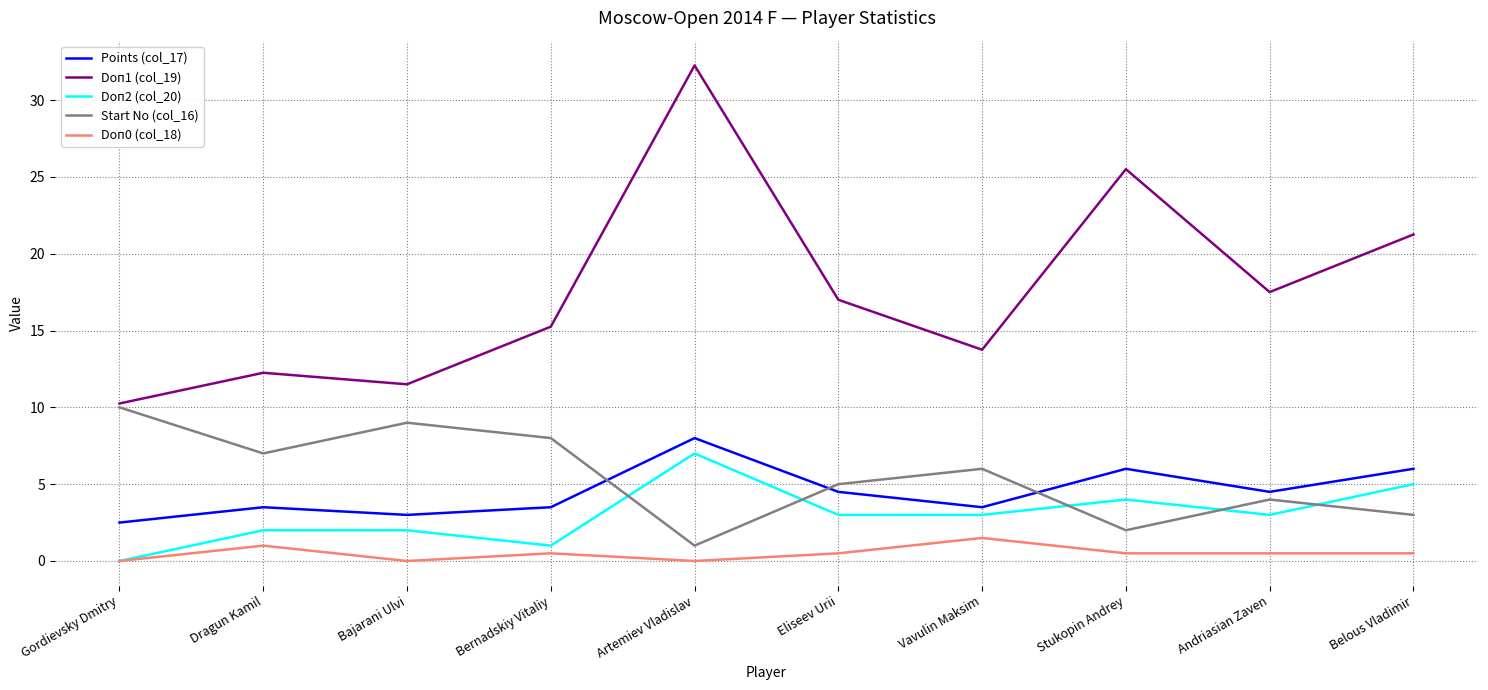

Count the Doп0 (col_18) values in the range 0 to 1.

9